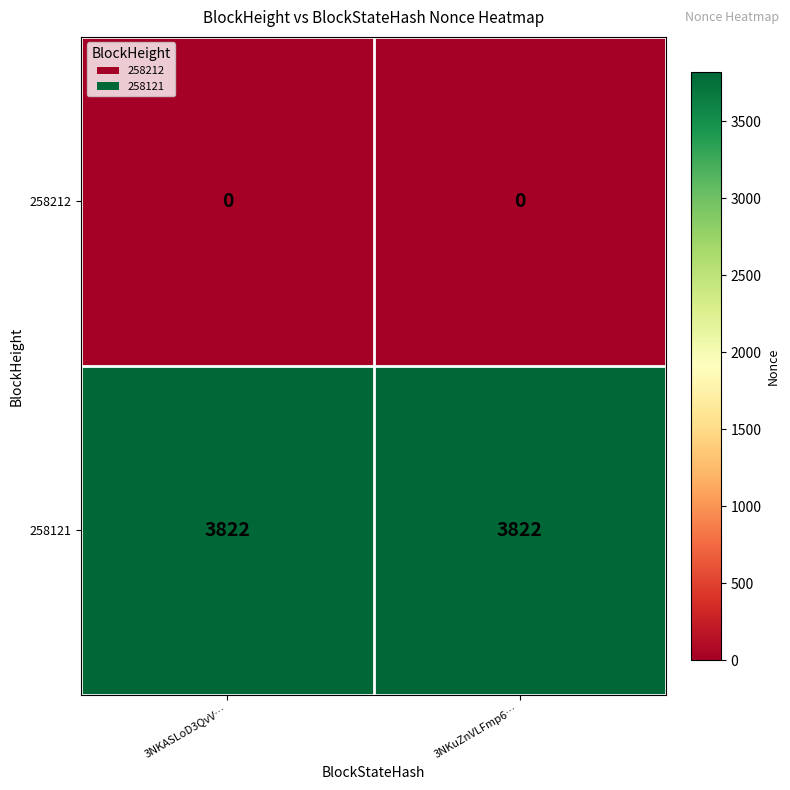

True or false: 258212 has a value of 0 at 3NKuZnVLFmp6….

True